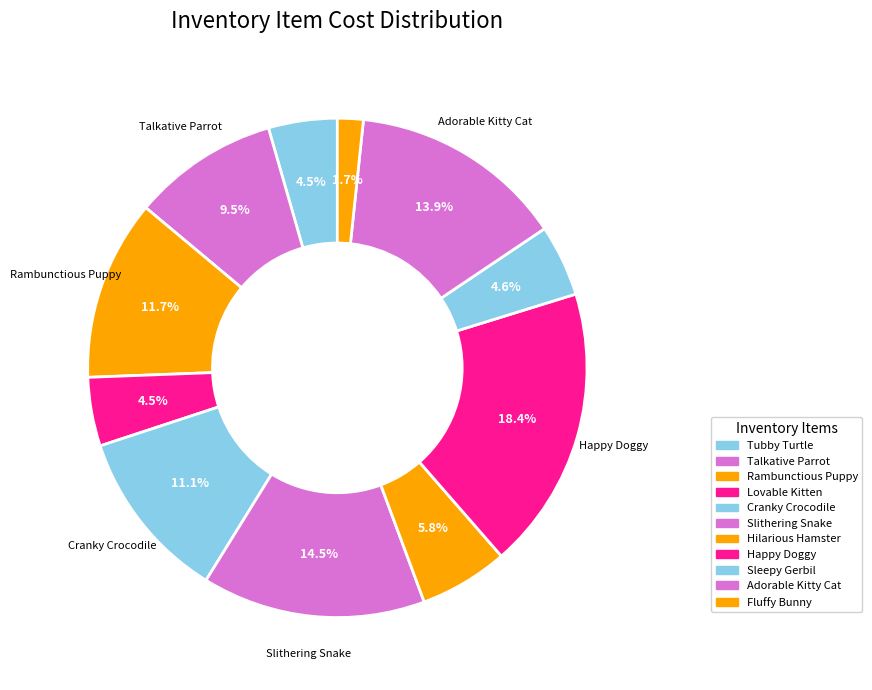

To the nearest percent, what is the combined percentage of Slithering Snake and Sleepy Gerbil?

19%